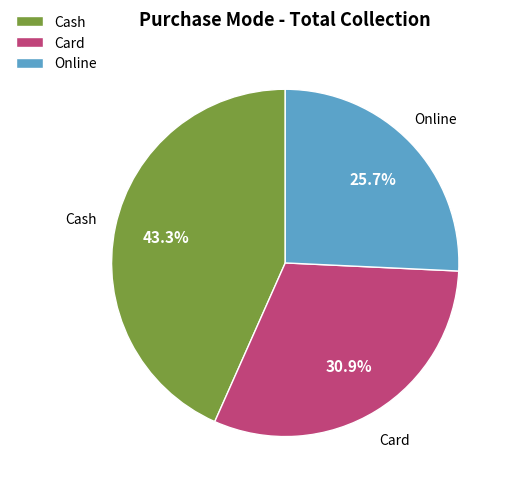

True or false: Cash accounts for 29% of the total.

False